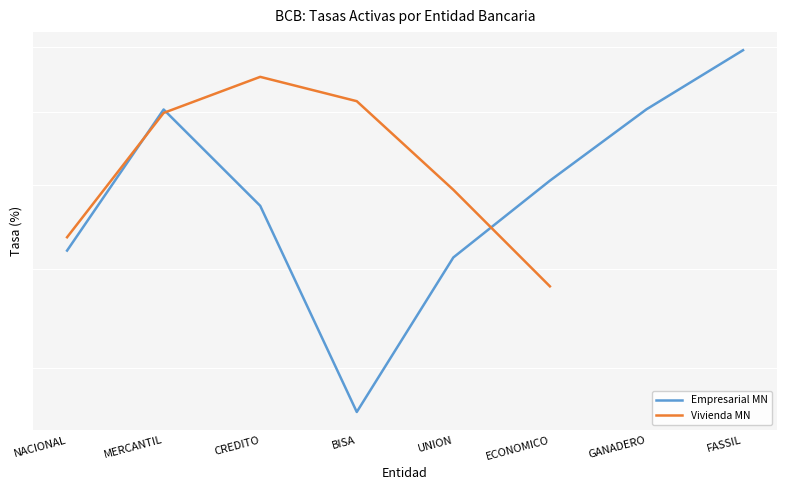

What value does the Empresarial MN series have at UNION?

6.1